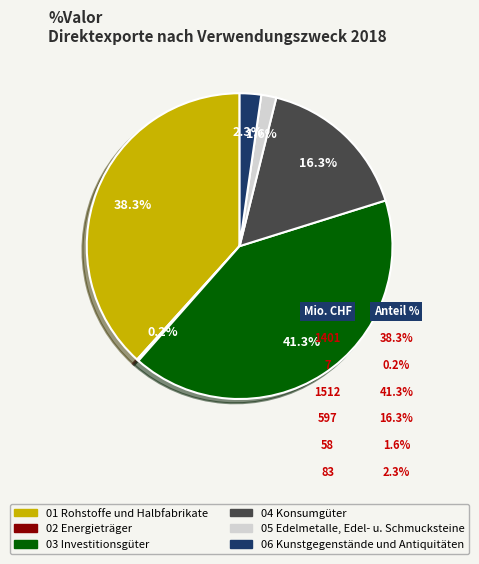

Is there any slice that represents more than half of the pie?

No